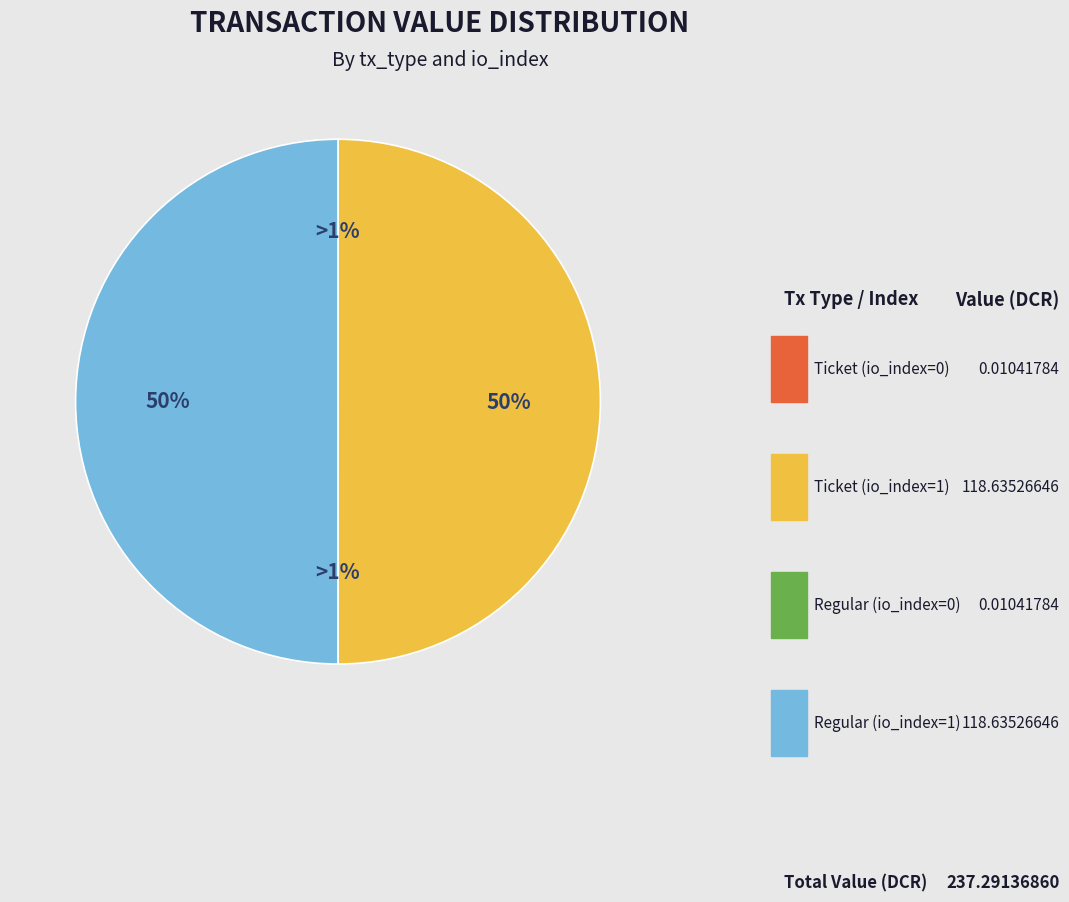

The Regular (io_index=1) slice represents 63% of the pie. True or false?

False